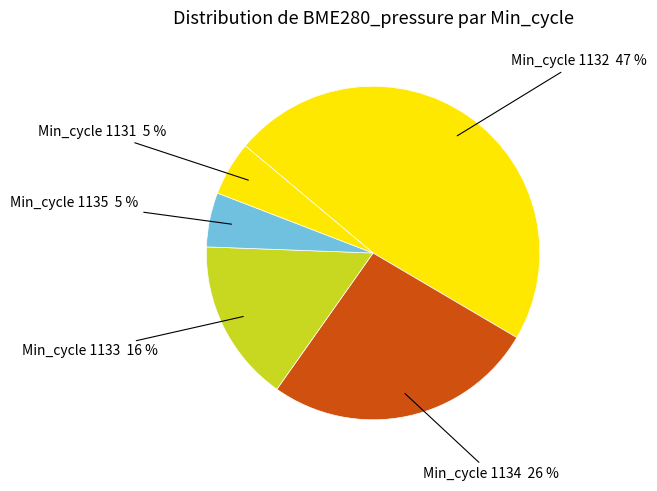

How many segments does this pie chart have?

5